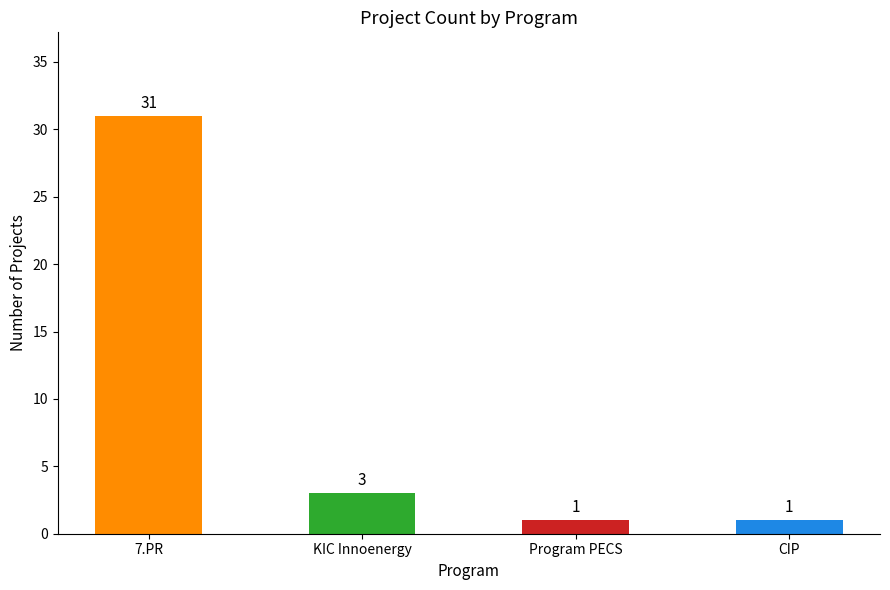

What position from the left is Program PECS?

3